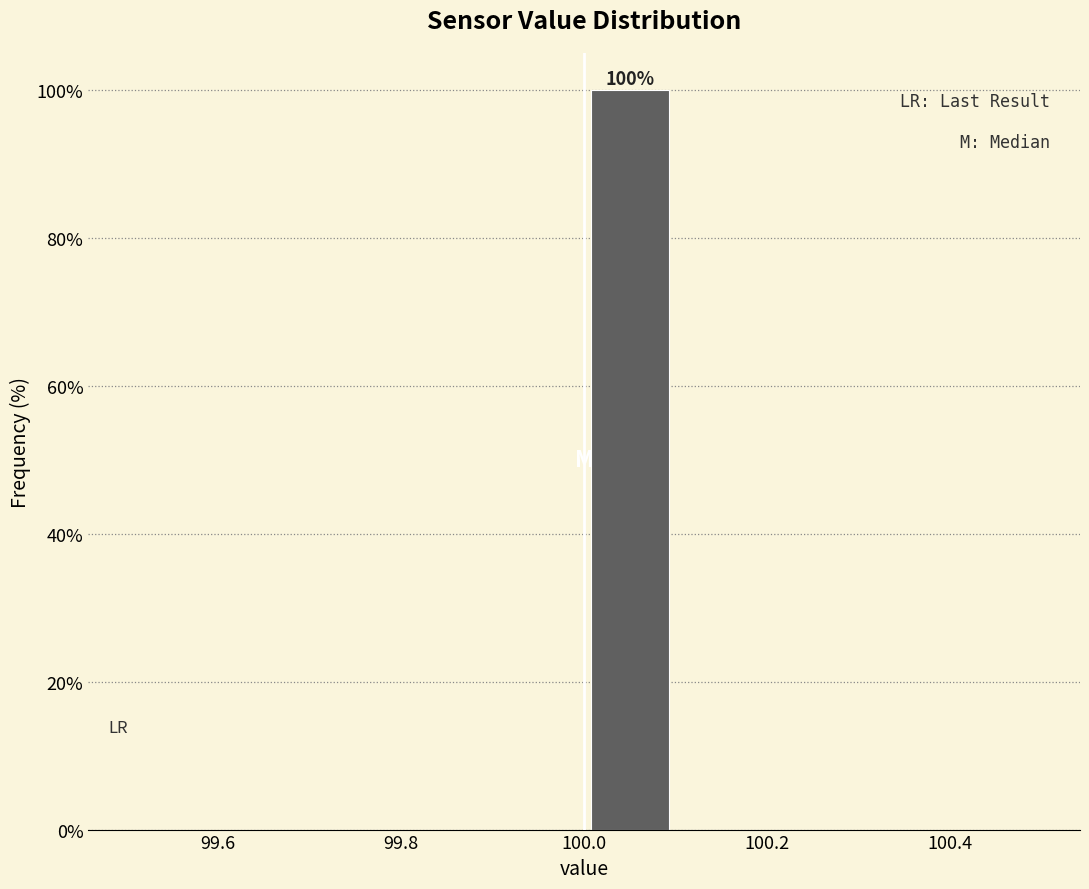

Over which range of the x-axis is the bar tallest?

100.0 to 100.1